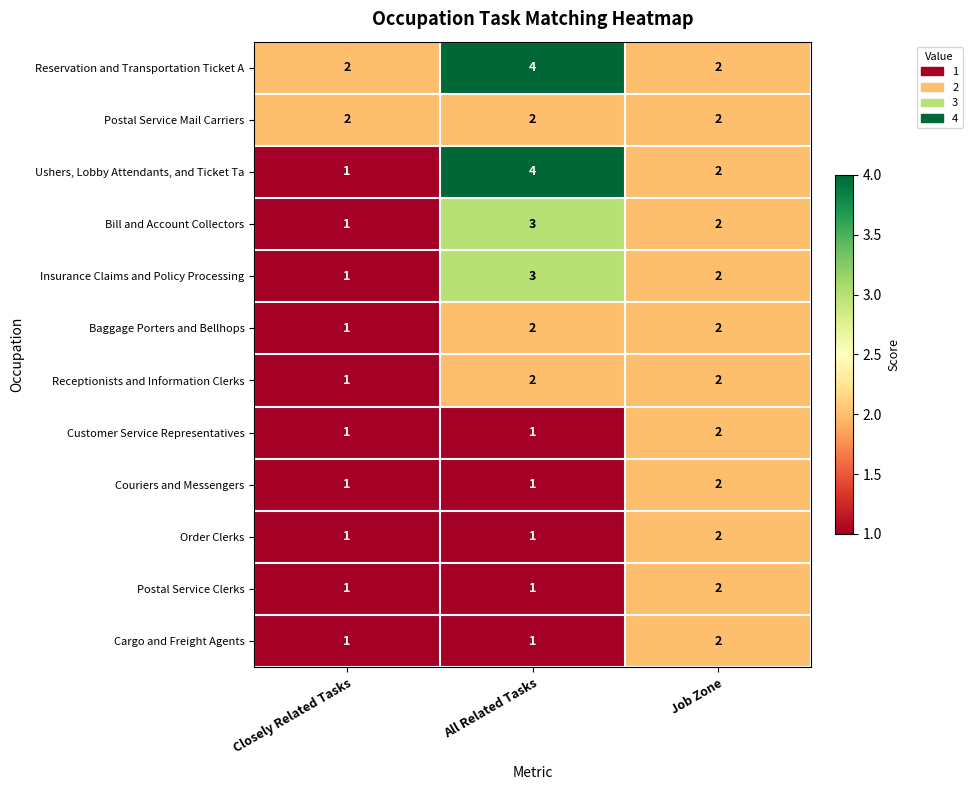

What is the total value across all series at Job Zone?

24